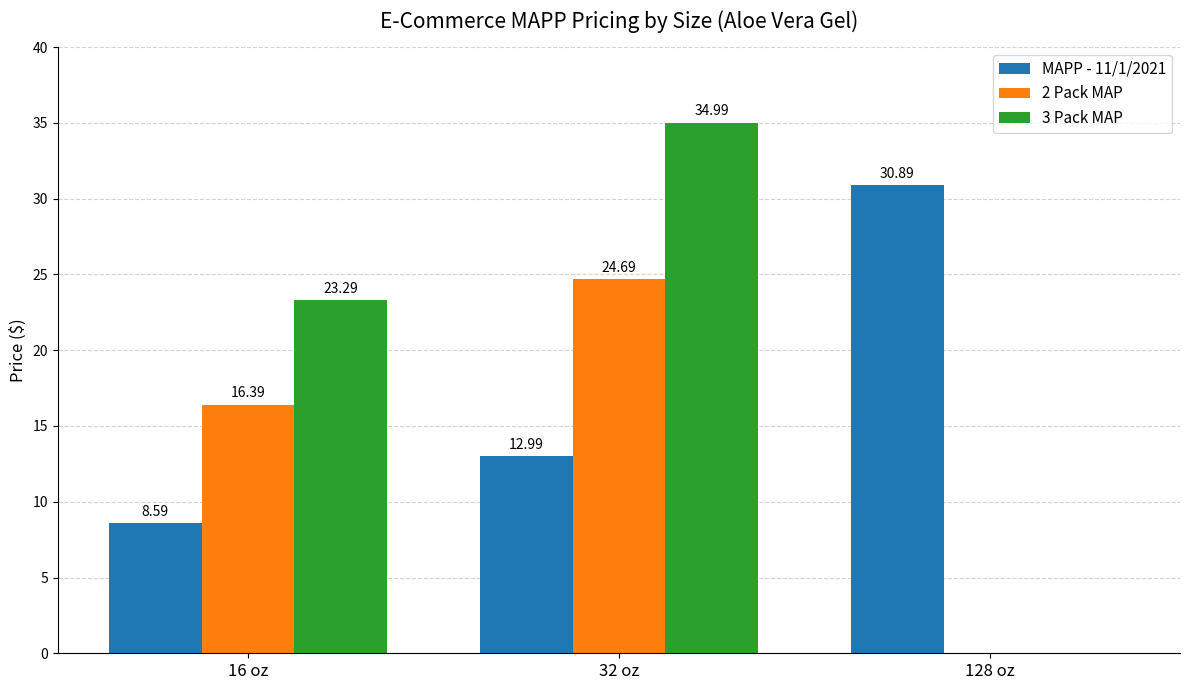

What is the approximate value of MAPP - 11/1/2021 at 32 oz?

13.0